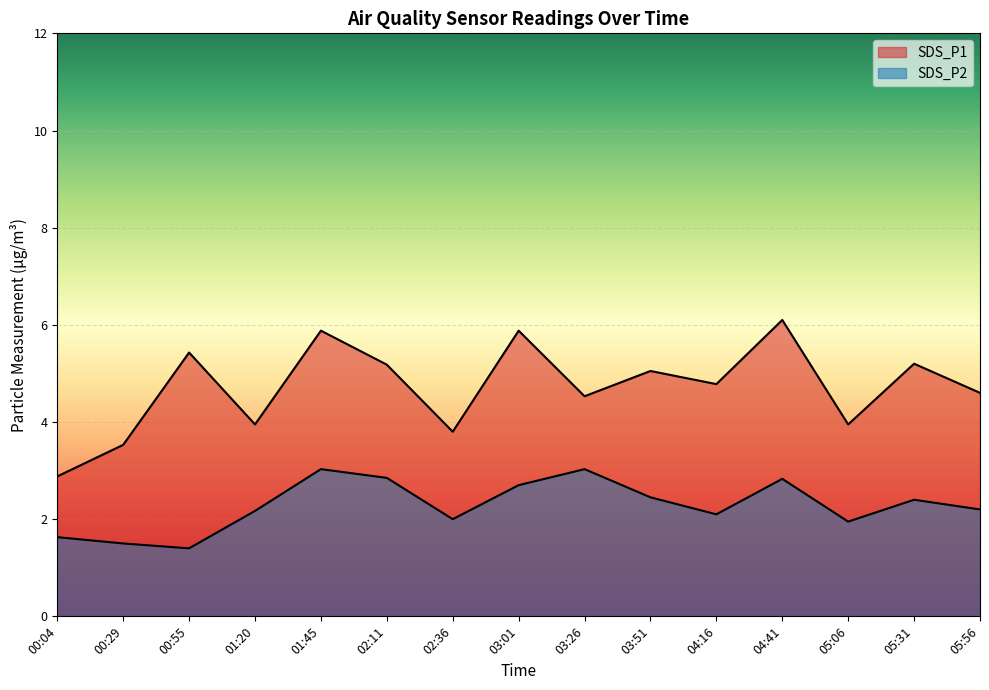

How many interior local valleys does the SDS_P1 series have?

5